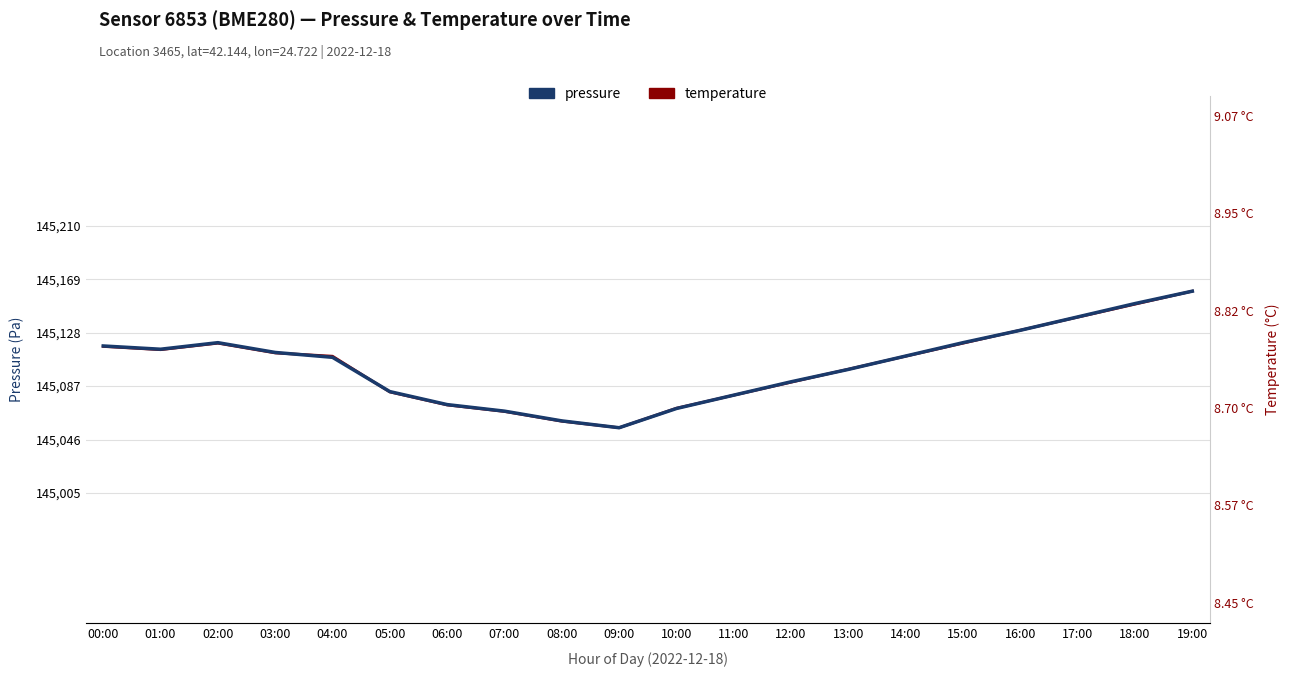

At which category does temperature reach its first local valley?

01:00